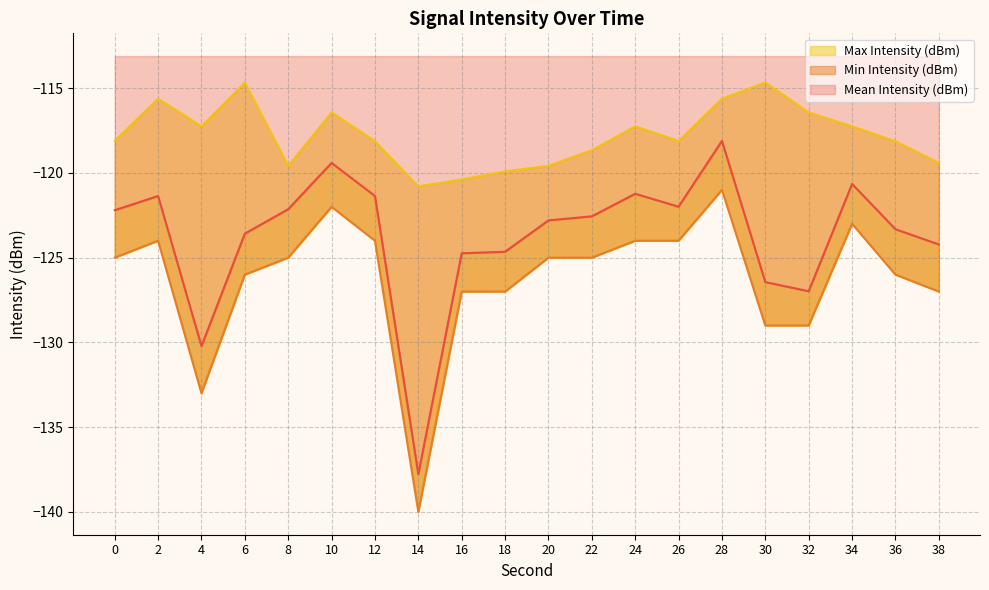

What is the difference between the second highest and second lowest values in the Mean Intensity (dBm) series?

10.8